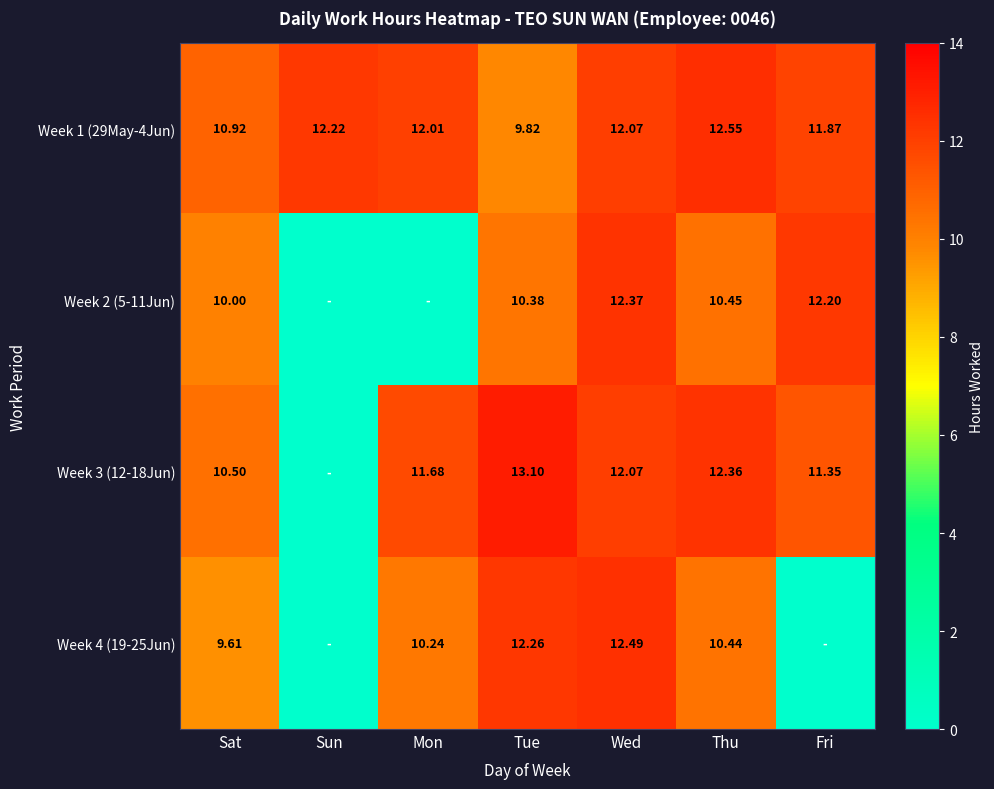

The value of Week 2 (5-11Jun) at Thu is 15.2. True or false?

False